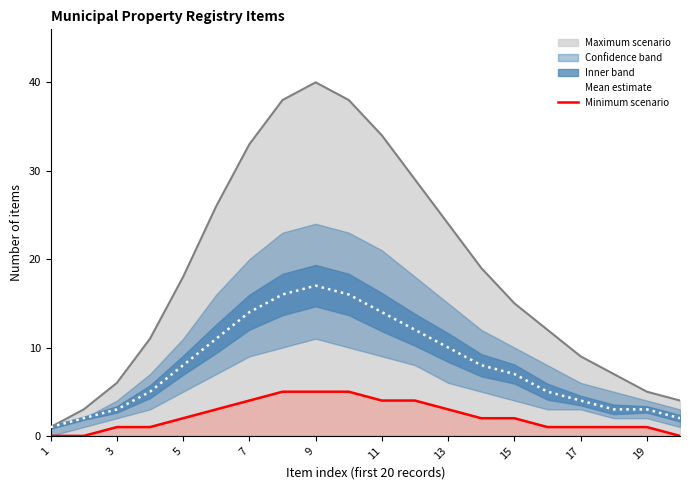

Is the value of Maximum scenario at 11 greater than the value of Mean estimate at 13?

Yes